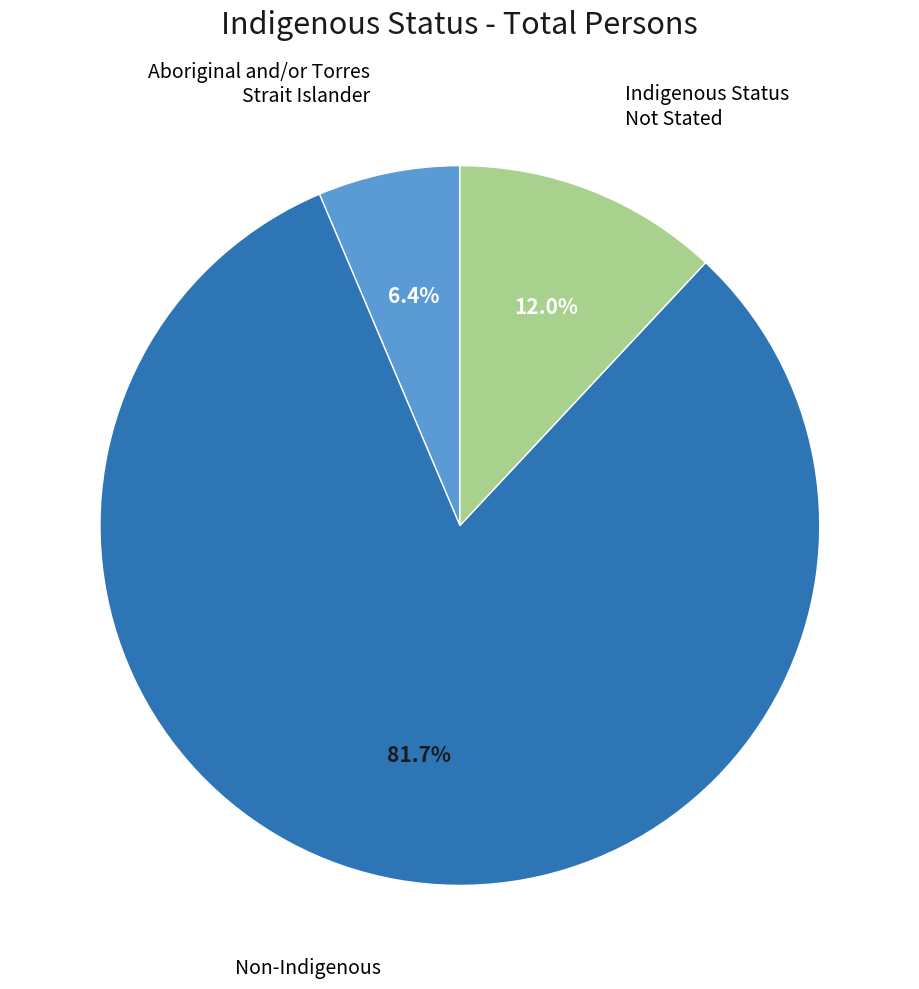

Is there any slice that represents more than half of the pie?

Yes